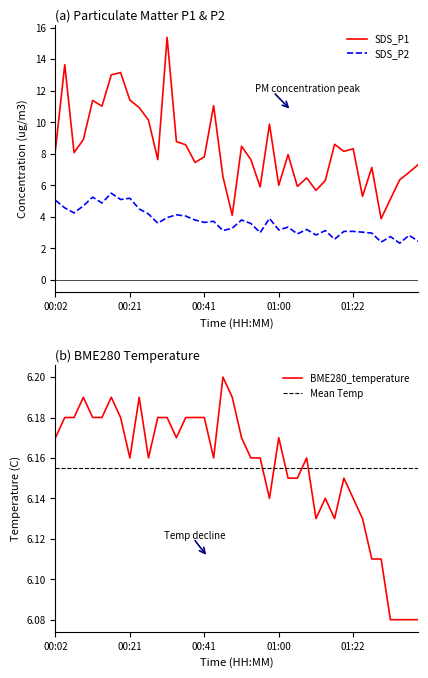

Which label corresponds to the largest value in the chart?

00:31